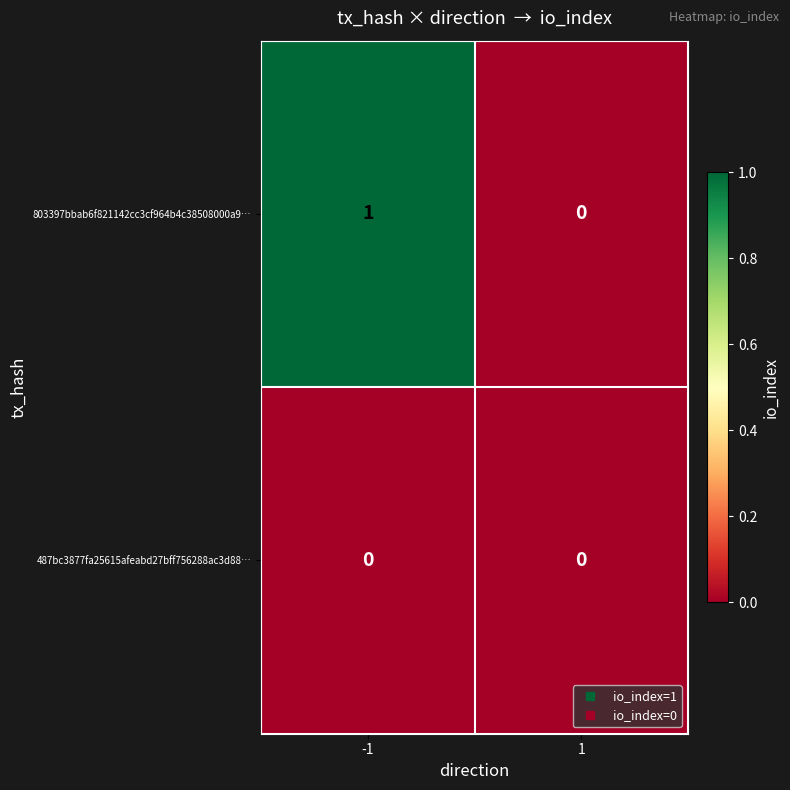

List the series in order of their overall mean, lowest first.

487bc3877fa25615afeabd27bff756288ac3d88…, 803397bbab6f821142cc3cf964b4c38508000a9…